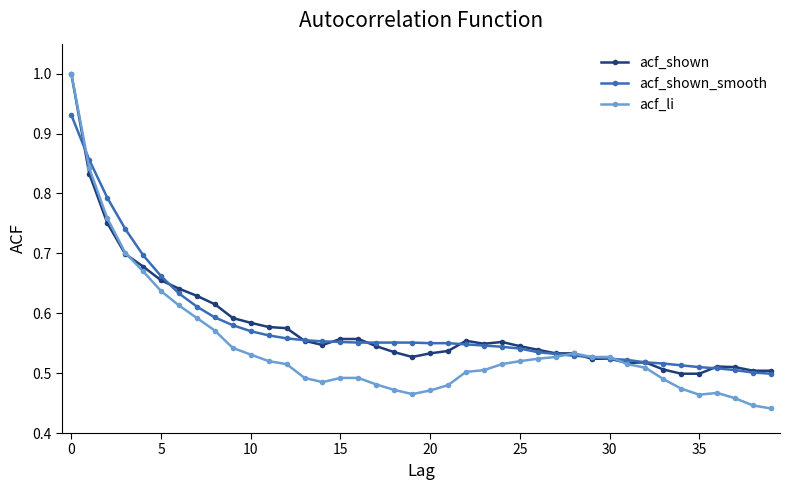

Does the chart have visible grid lines?

No